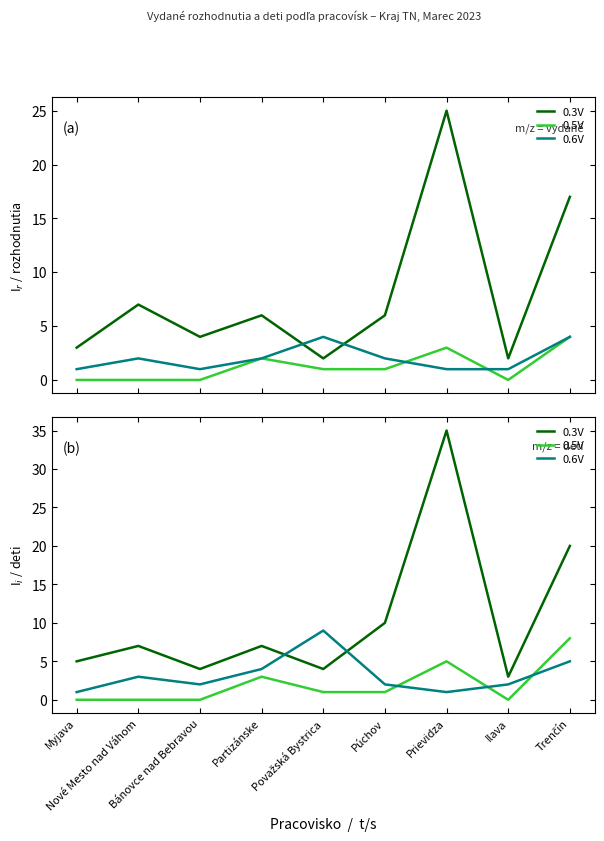

How many data points in 0.3V are less than 7?

4